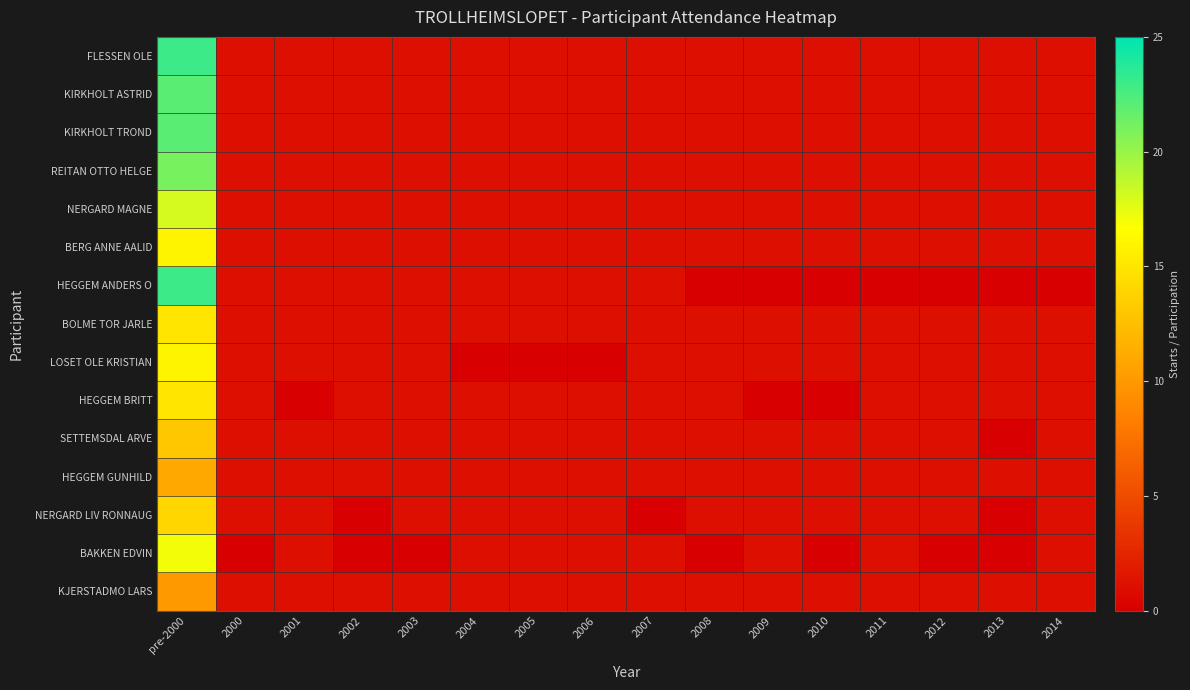

What is the total value across all series at 2003?

14